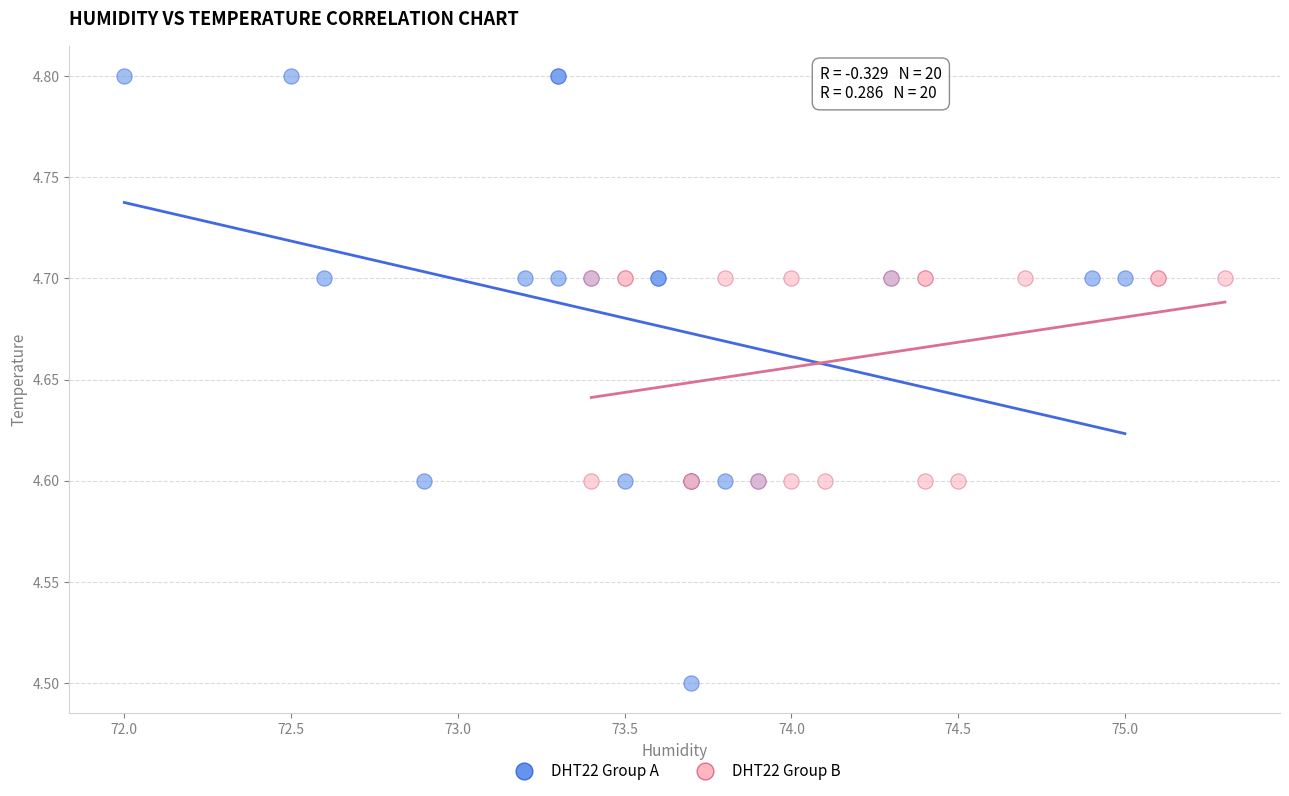

Which series reaches the minimum Y coordinate?

DHT22 Group A